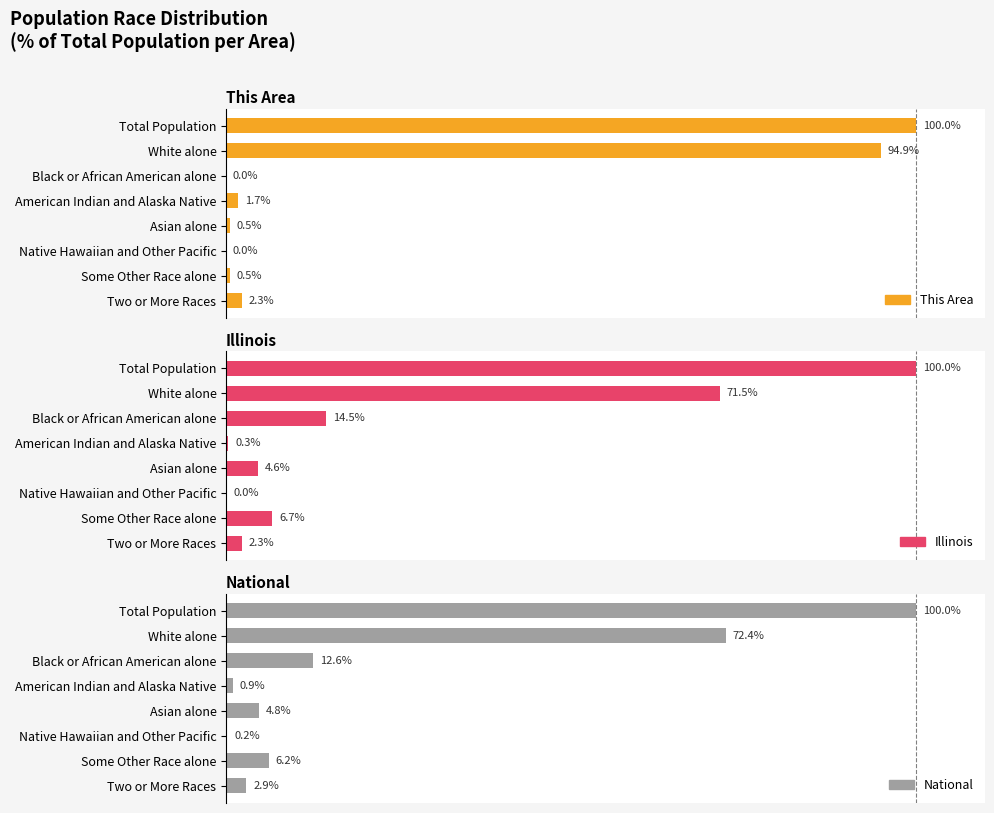

What are all the series names shown in the legend?

This Area, Illinois, National